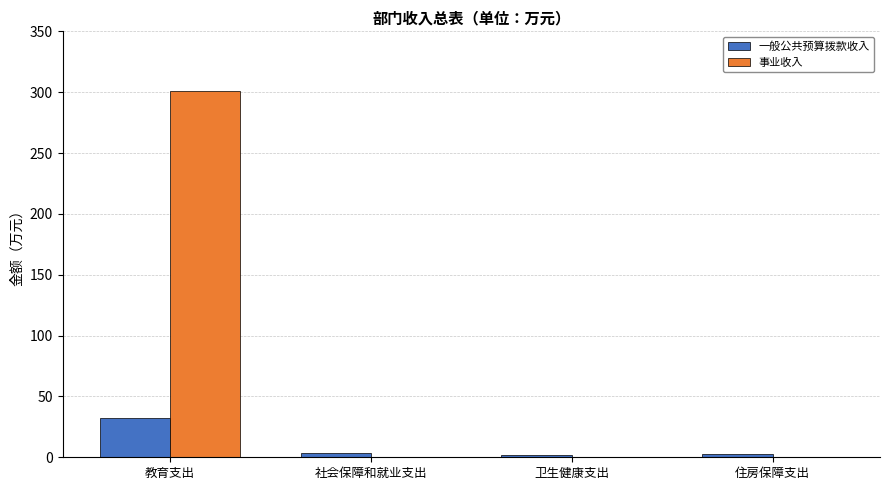

What is the total value across all series at 教育支出?

333.2